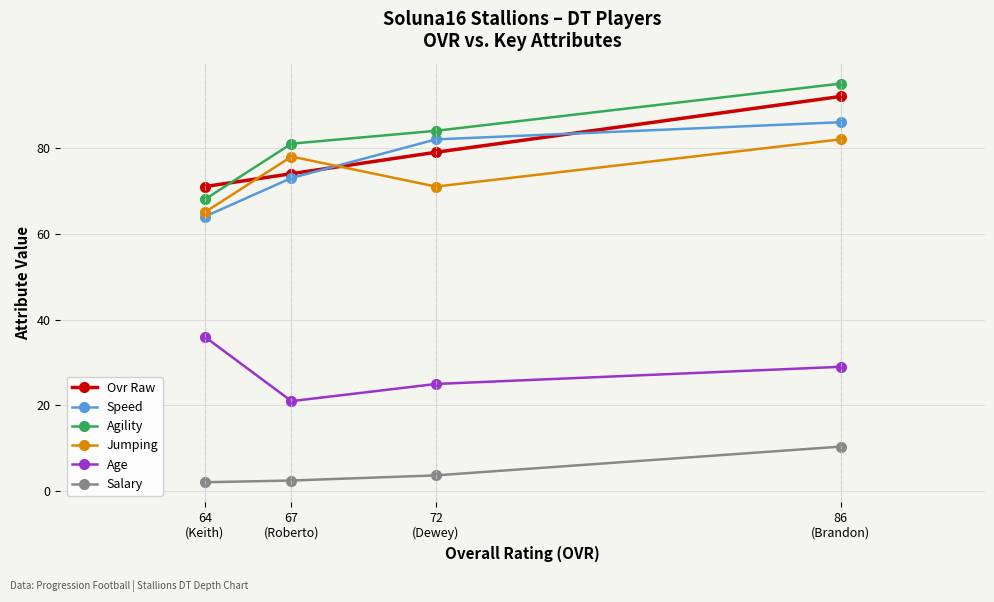

Which series changed the most between 86
(Brandon) and 72
(Dewey)?

Ovr Raw